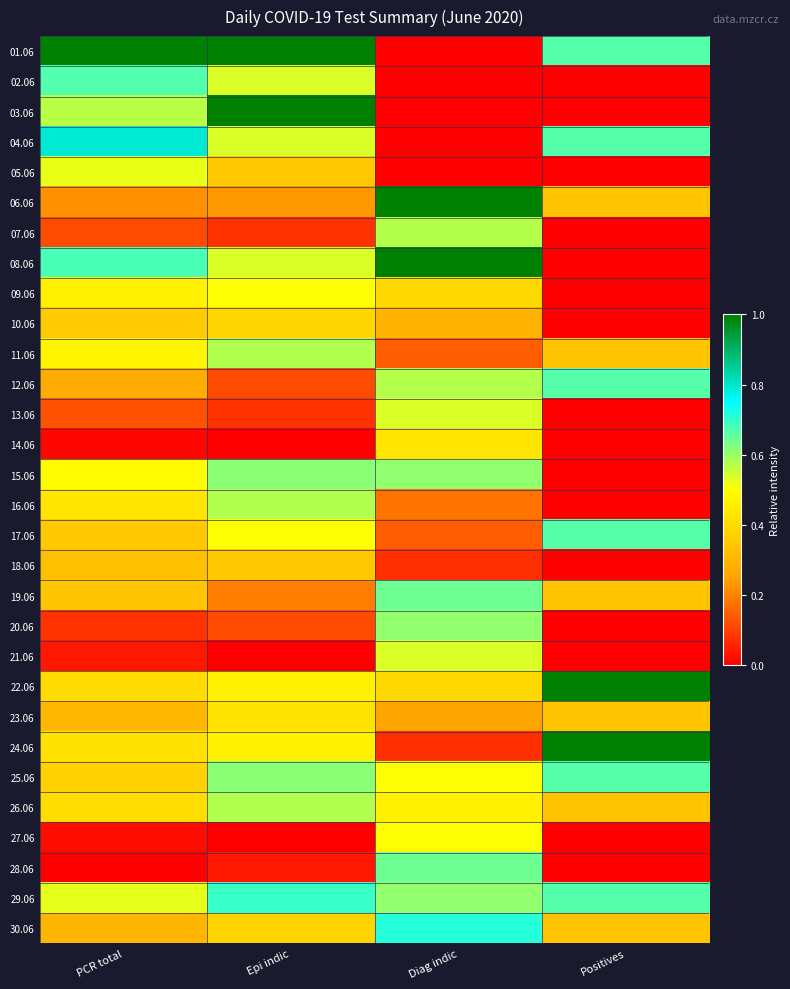

Reading right to left, what are all the values shown in this chart?

01.06: Positives=0.7	Diag indic=0.0	Epi indic=1.0	PCR total=1.0
02.06: Positives=0.0	Diag indic=0.0	Epi indic=0.5	PCR total=0.7
03.06: Positives=0.0	Diag indic=0.0	Epi indic=1.0	PCR total=0.6
04.06: Positives=0.7	Diag indic=0.0	Epi indic=0.5	PCR total=0.8
05.06: Positives=0.0	Diag indic=0.0	Epi indic=0.3	PCR total=0.5
06.06: Positives=0.3	Diag indic=1.0	Epi indic=0.2	PCR total=0.2
07.06: Positives=0.0	Diag indic=0.6	Epi indic=0.1	PCR total=0.1
08.06: Positives=0.0	Diag indic=1.0	Epi indic=0.5	PCR total=0.7
09.06: Positives=0.0	Diag indic=0.4	Epi indic=0.5	PCR total=0.5
10.06: Positives=0.0	Diag indic=0.3	Epi indic=0.4	PCR total=0.4
11.06: Positives=0.3	Diag indic=0.1	Epi indic=0.6	PCR total=0.5
12.06: Positives=0.7	Diag indic=0.6	Epi indic=0.1	PCR total=0.3
13.06: Positives=0.0	Diag indic=0.5	Epi indic=0.1	PCR total=0.1
14.06: Positives=0.0	Diag indic=0.4	Epi indic=0.0	PCR total=0.0
15.06: Positives=0.0	Diag indic=0.6	Epi indic=0.6	PCR total=0.5
16.06: Positives=0.0	Diag indic=0.2	Epi indic=0.6	PCR total=0.4
17.06: Positives=0.7	Diag indic=0.1	Epi indic=0.5	PCR total=0.3
18.06: Positives=0.0	Diag indic=0.1	Epi indic=0.3	PCR total=0.3
19.06: Positives=0.3	Diag indic=0.6	Epi indic=0.2	PCR total=0.3
20.06: Positives=0.0	Diag indic=0.6	Epi indic=0.1	PCR total=0.1
21.06: Positives=0.0	Diag indic=0.5	Epi indic=0.0	PCR total=0.0
22.06: Positives=1.0	Diag indic=0.4	Epi indic=0.5	PCR total=0.4
23.06: Positives=0.3	Diag indic=0.2	Epi indic=0.4	PCR total=0.3
24.06: Positives=1.0	Diag indic=0.1	Epi indic=0.5	PCR total=0.4
25.06: Positives=0.7	Diag indic=0.5	Epi indic=0.6	PCR total=0.4
26.06: Positives=0.3	Diag indic=0.5	Epi indic=0.6	PCR total=0.4
27.06: Positives=0.0	Diag indic=0.5	Epi indic=0.0	PCR total=0.0
28.06: Positives=0.0	Diag indic=0.6	Epi indic=0.0	PCR total=0.0
29.06: Positives=0.7	Diag indic=0.6	Epi indic=0.7	PCR total=0.5
30.06: Positives=0.3	Diag indic=0.7	Epi indic=0.4	PCR total=0.3